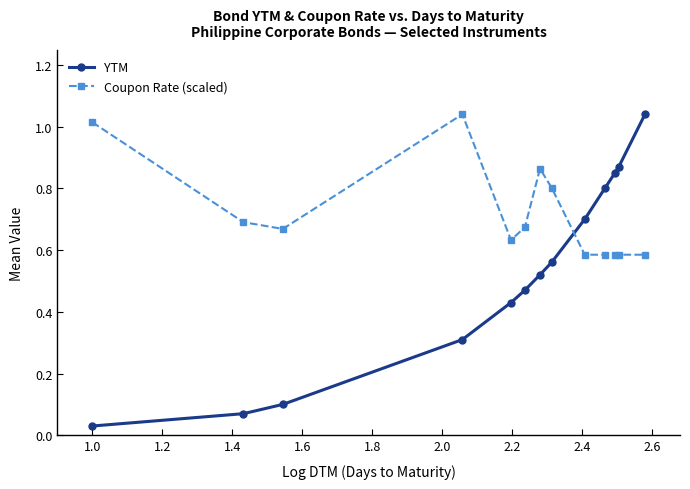

Does the chart have visible grid lines?

No